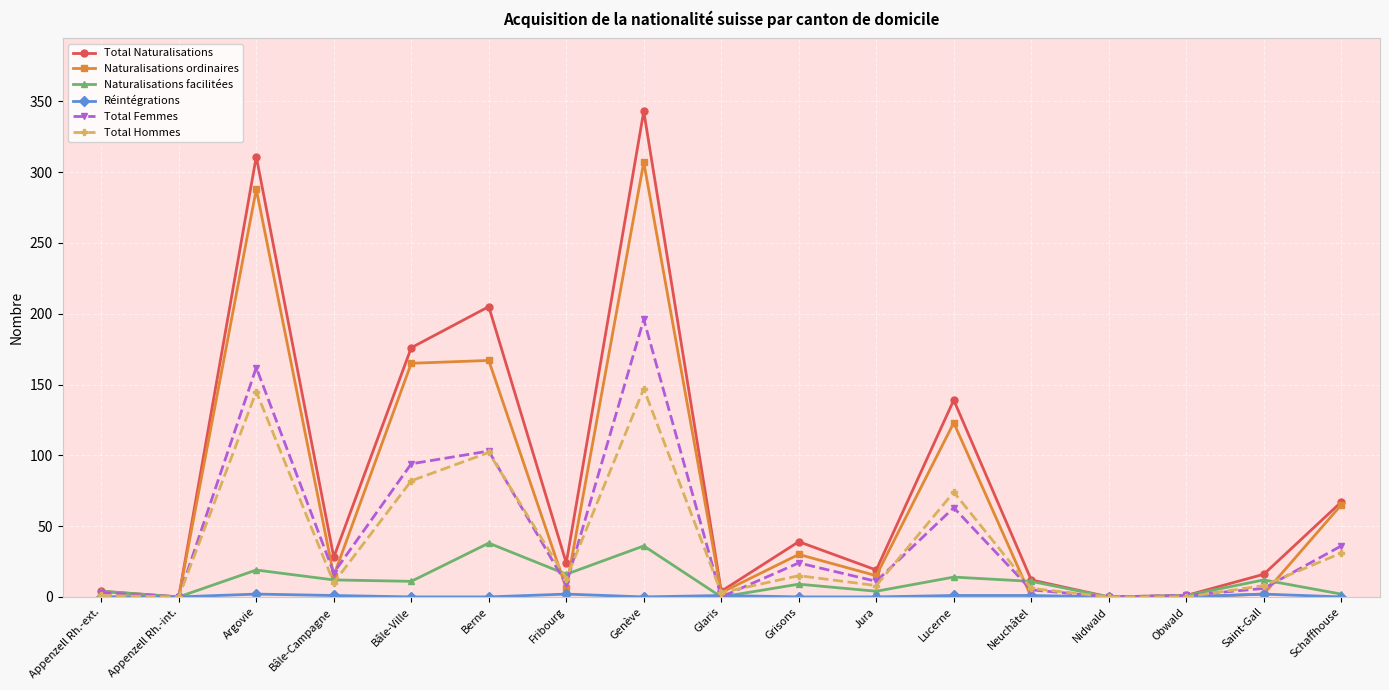

How many distinct data groups are displayed?

6